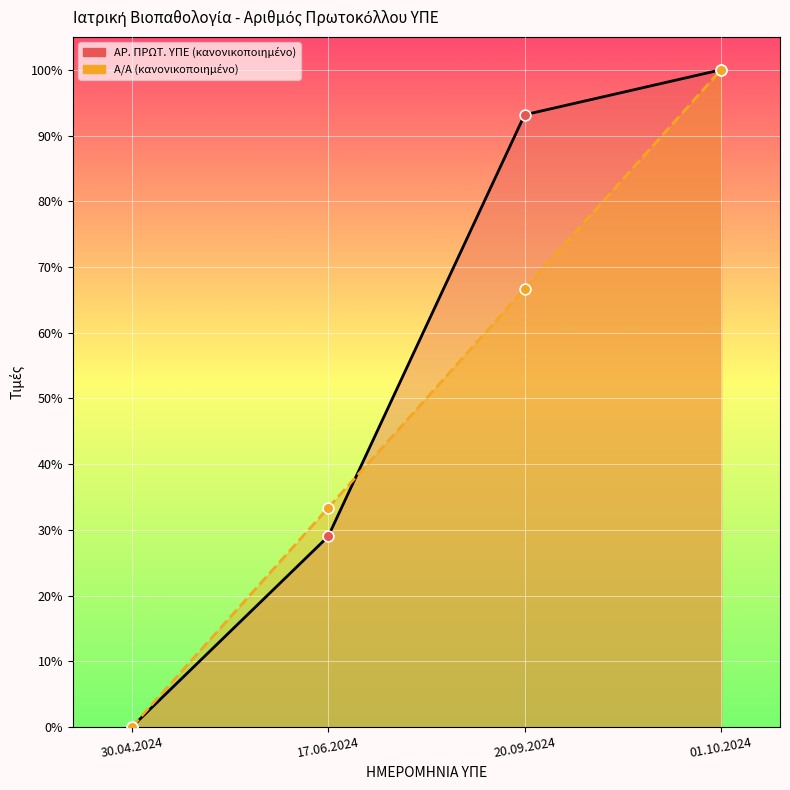

Which series has the largest total across all categories?

ΑΡ. ΠΡΩΤ. ΥΠΕ